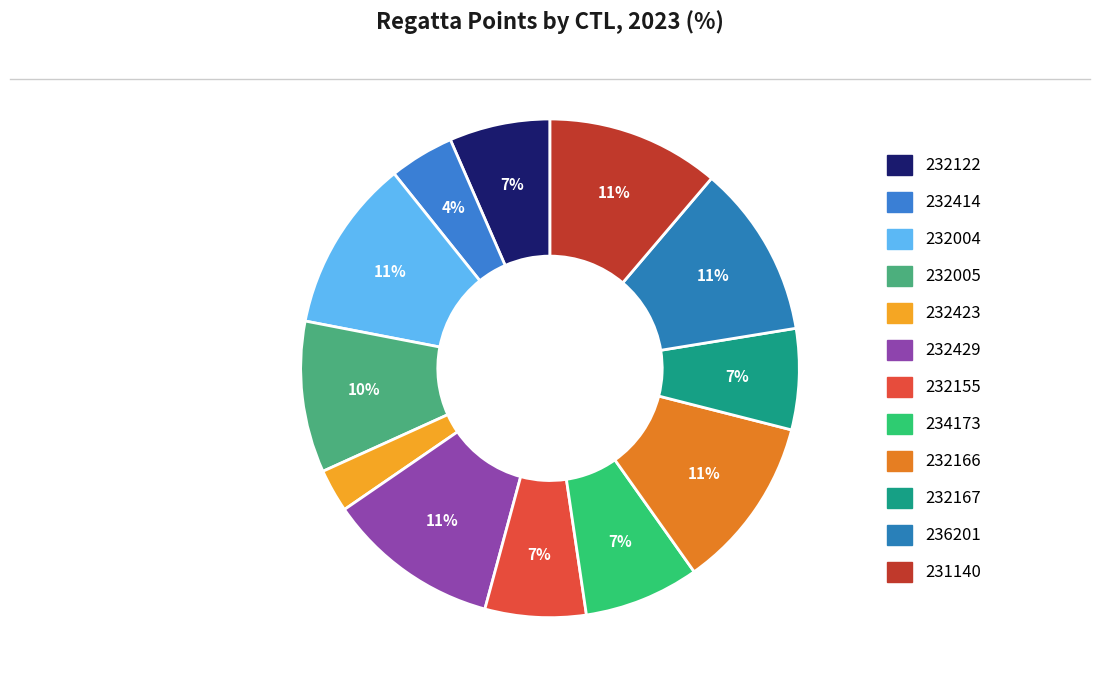

To the nearest percent, what portion does 231140 represent?

11%